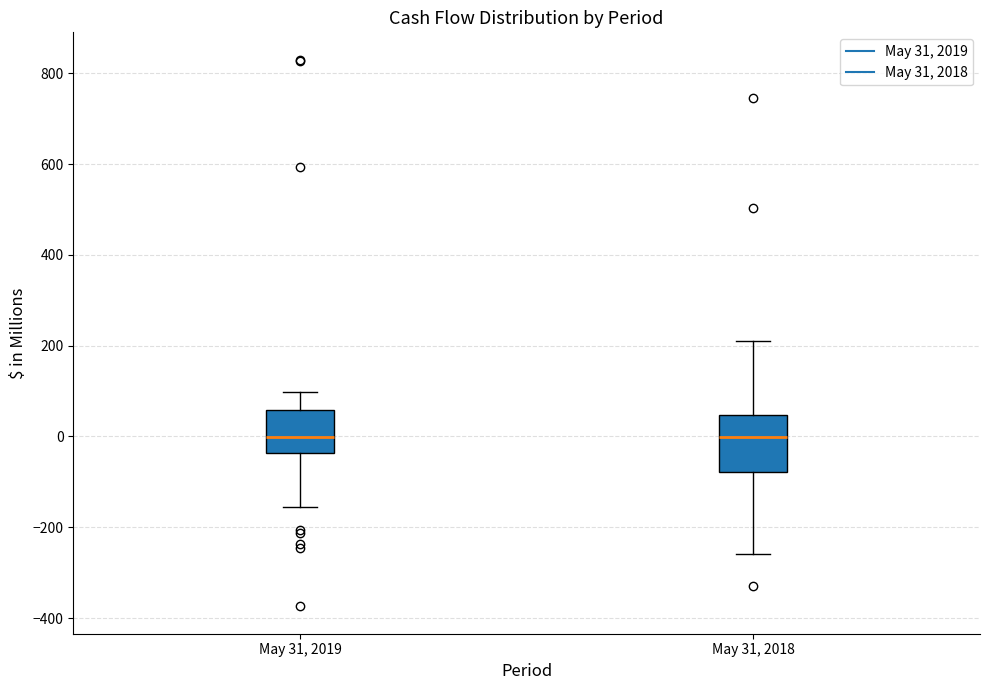

Which box is the tallest, from its lower edge to its upper edge?

May 31, 2018